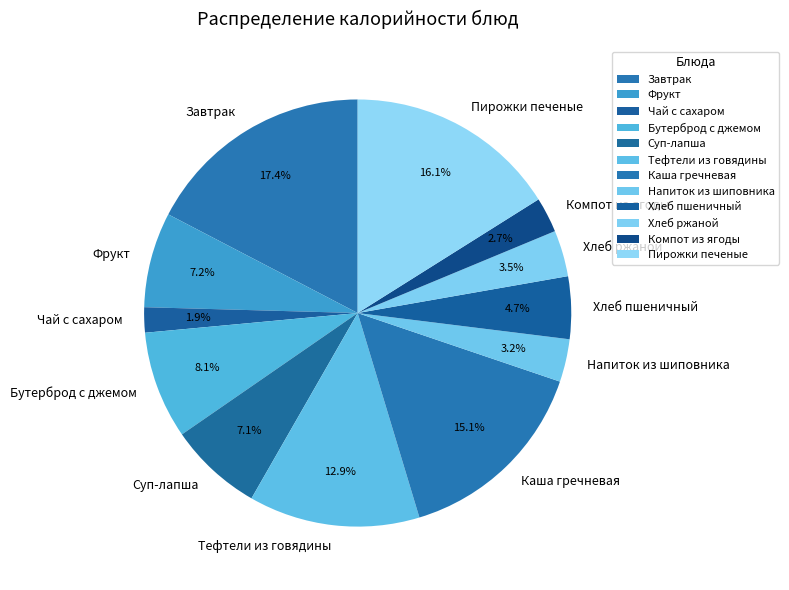

How many slices are in this pie chart?

12